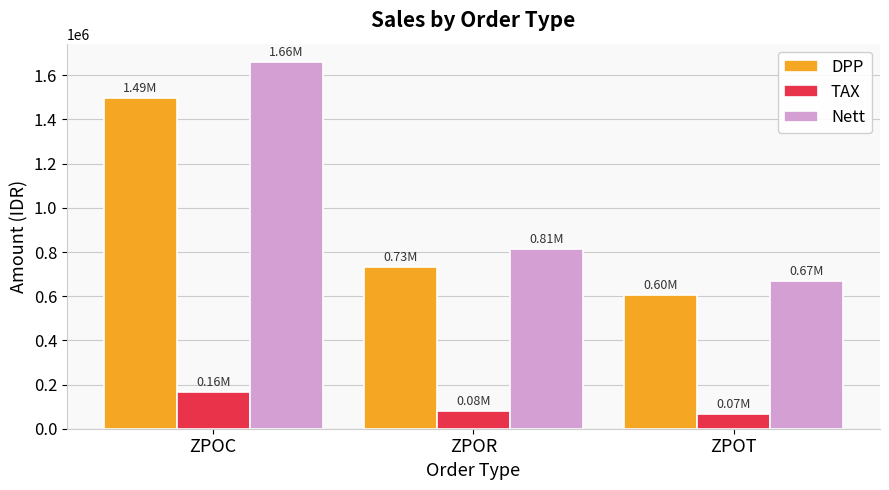

What is the total value across all series at ZPOT?

1339002